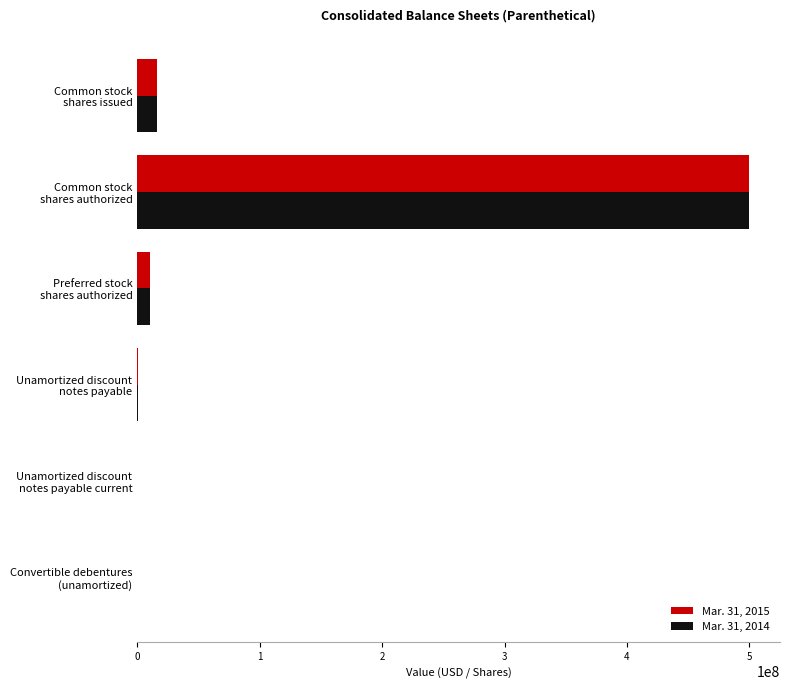

What is the maximum value shown in the chart?

500000000